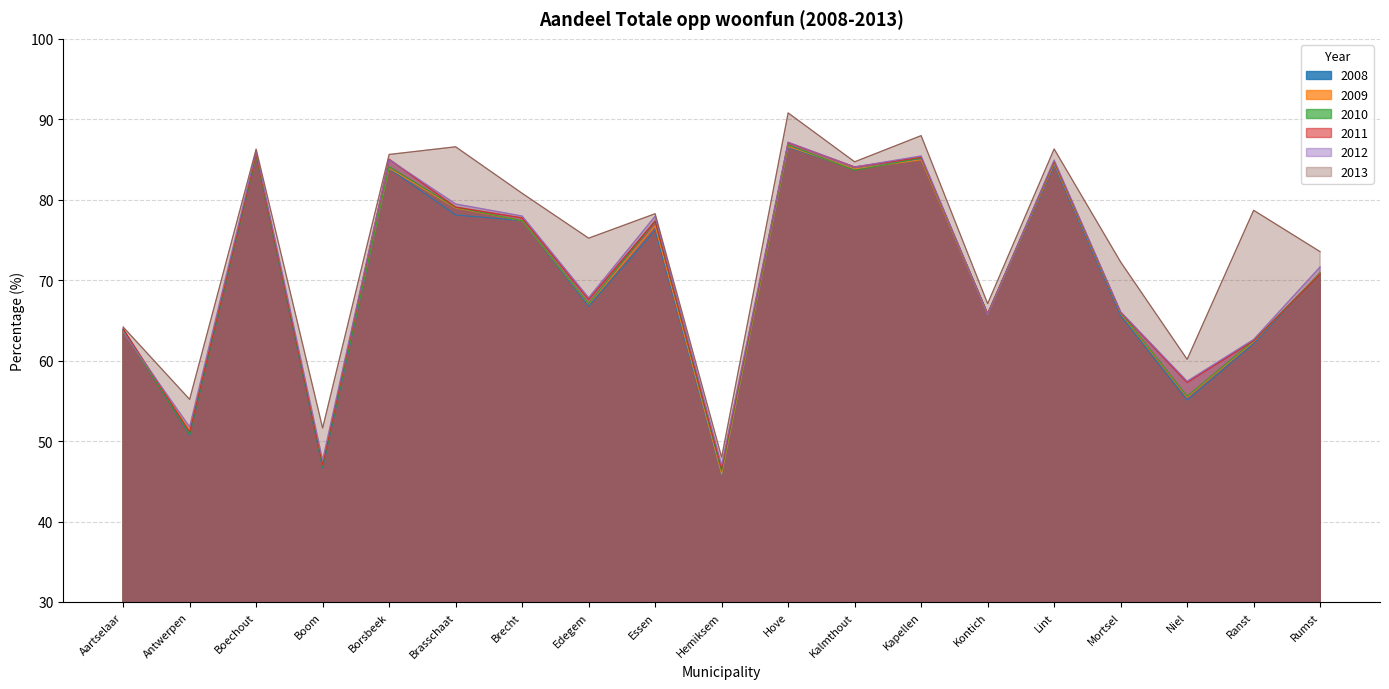

In 2013, how many points are lower than both neighbors (excluding endpoints)?

7